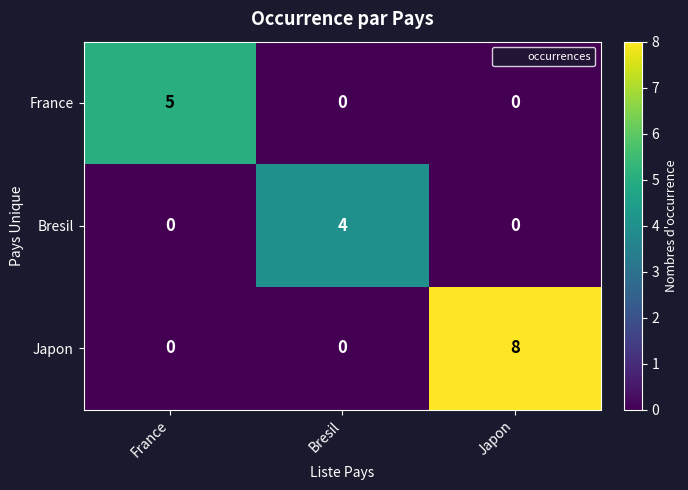

What is the difference between the France values at Japon and France?

5